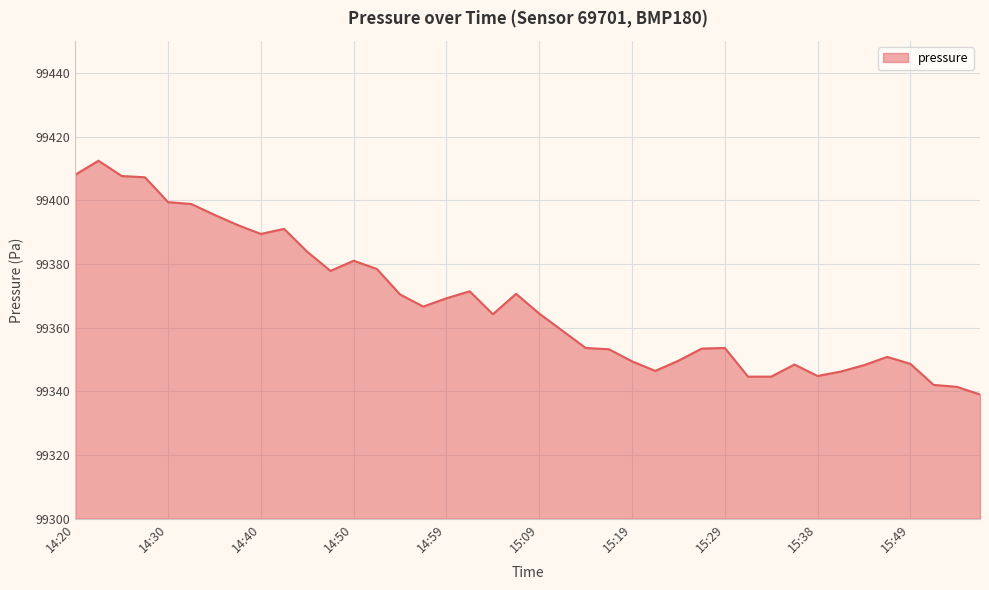

What is the smallest value displayed?

99339.0